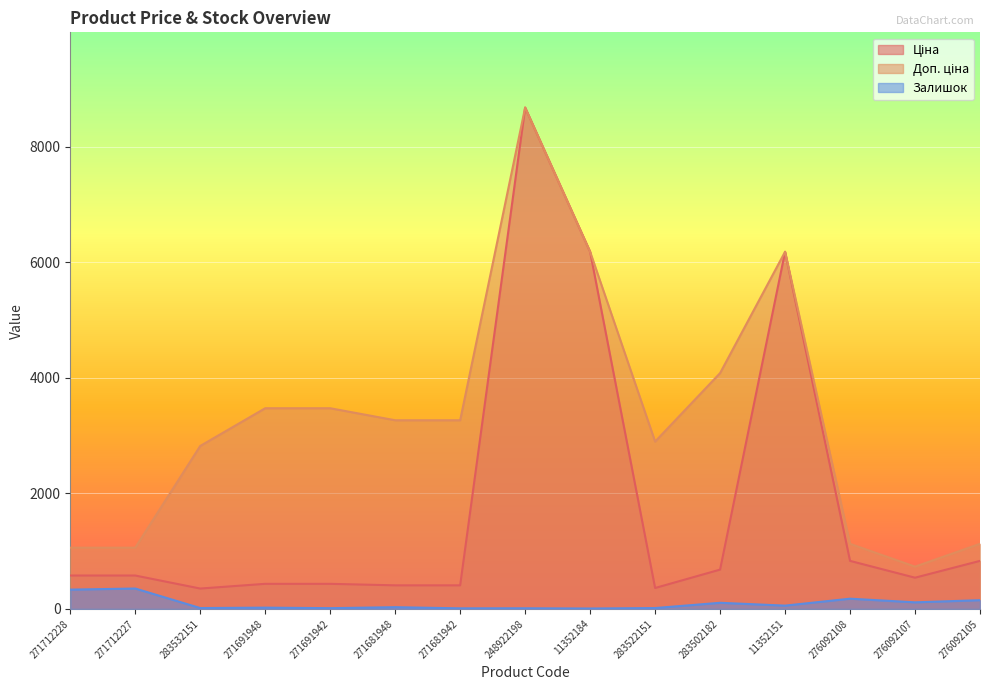

Where does the Ціна series first go above 578?

271712228